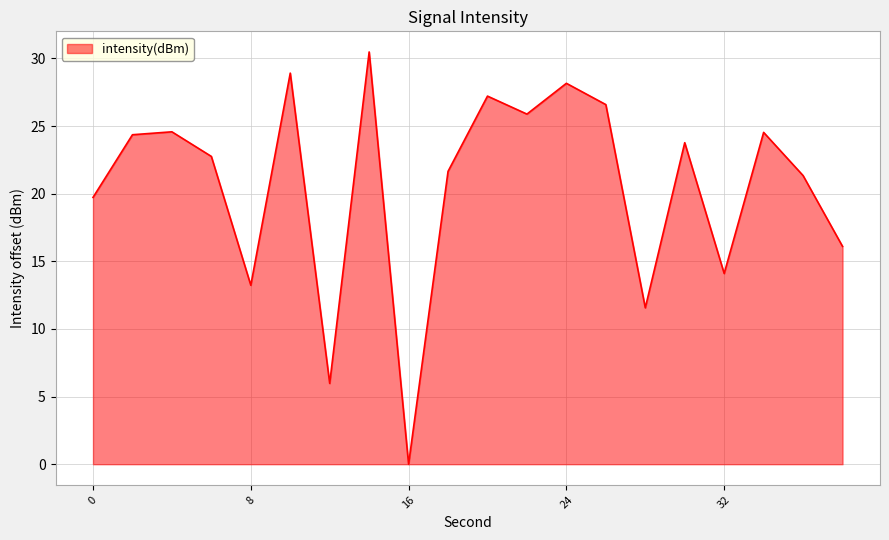

What is the greatest value displayed?

30.5